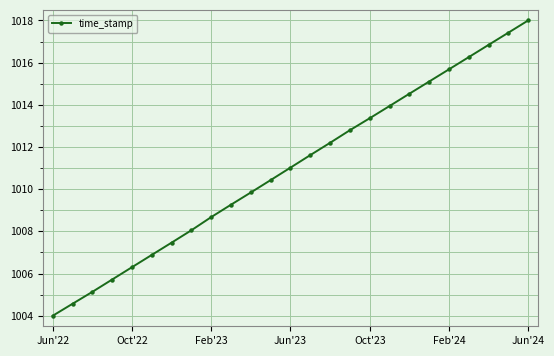

How many distinct data groups are displayed?

1